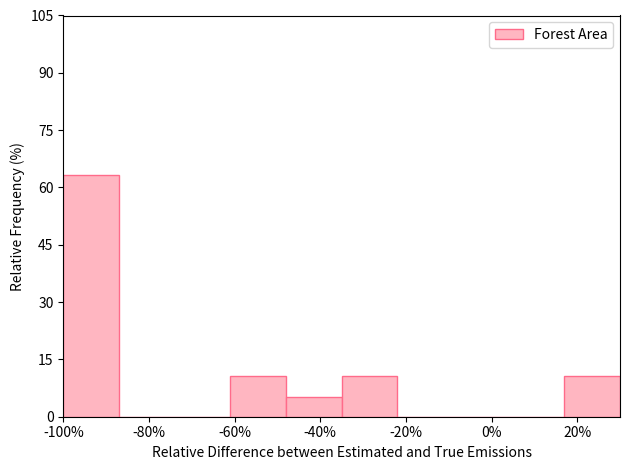

How tall is the bar that spans 17 to 30 on the x-axis? Neither the bar edges nor the heights are printed on the chart, so give them approximately, as read against the axes.

10